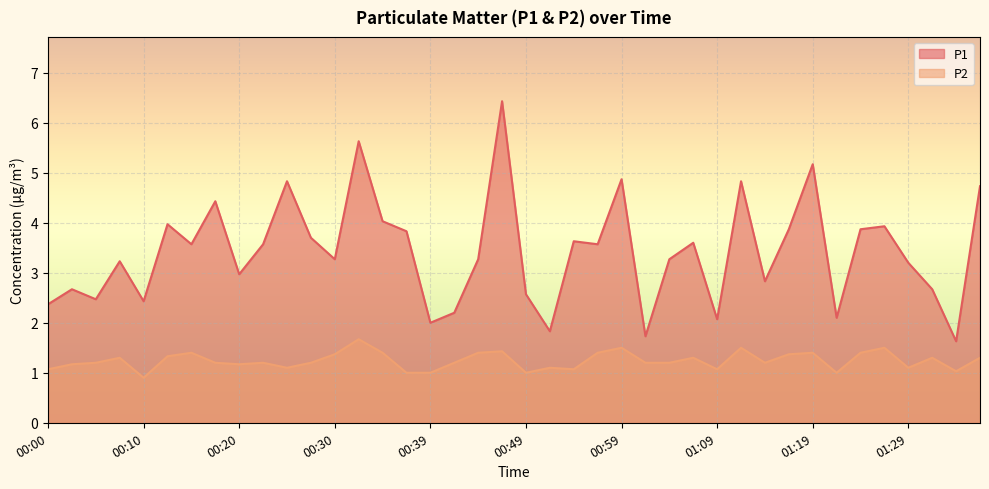

Where is P1 nearest to the value 4?

00:12